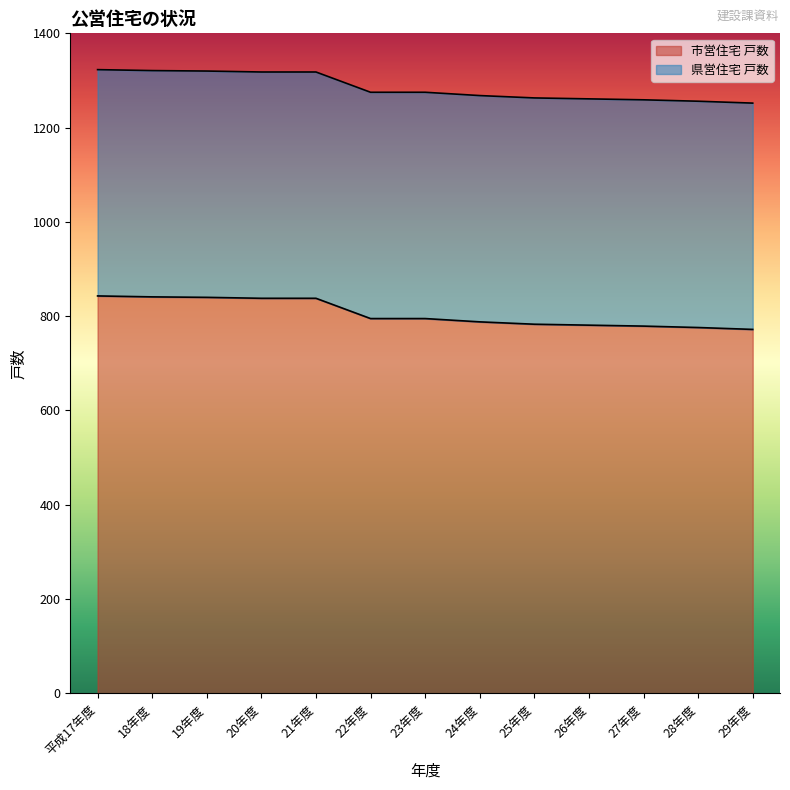

How many data points are above 795?

5